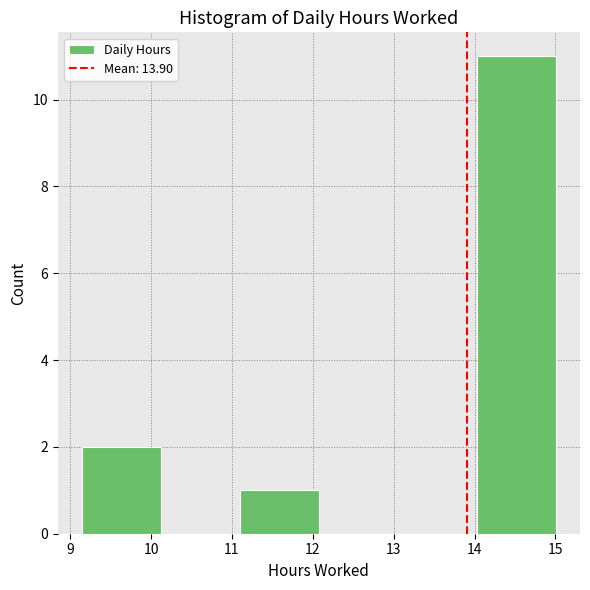

Reading left to right, transcribe this chart: for each bar, give the range it covers on the x-axis and its height. Neither the bar edges nor the heights are printed on the chart, so give them approximately, as read against the axes.

9.1 to 10.1: 2
10.1 to 11.1: 0
11.1 to 12.1: 1
12.1 to 13.1: 0
13.1 to 14.0: 0
14.0 to 15.0: 11